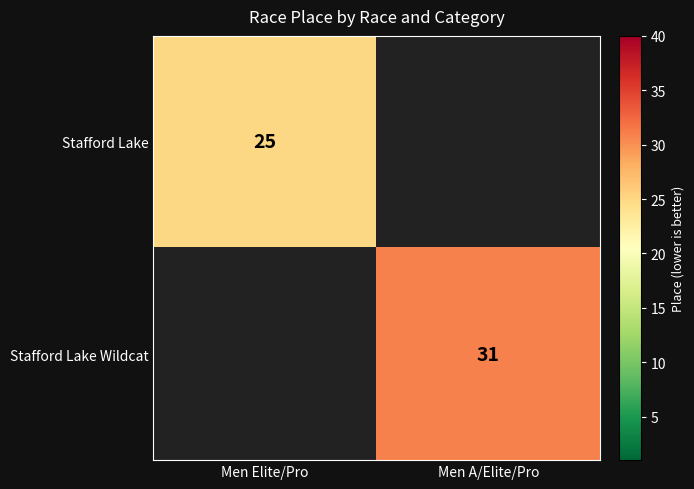

True or false: Stafford Lake has a value of 5 at Men Elite/Pro.

False